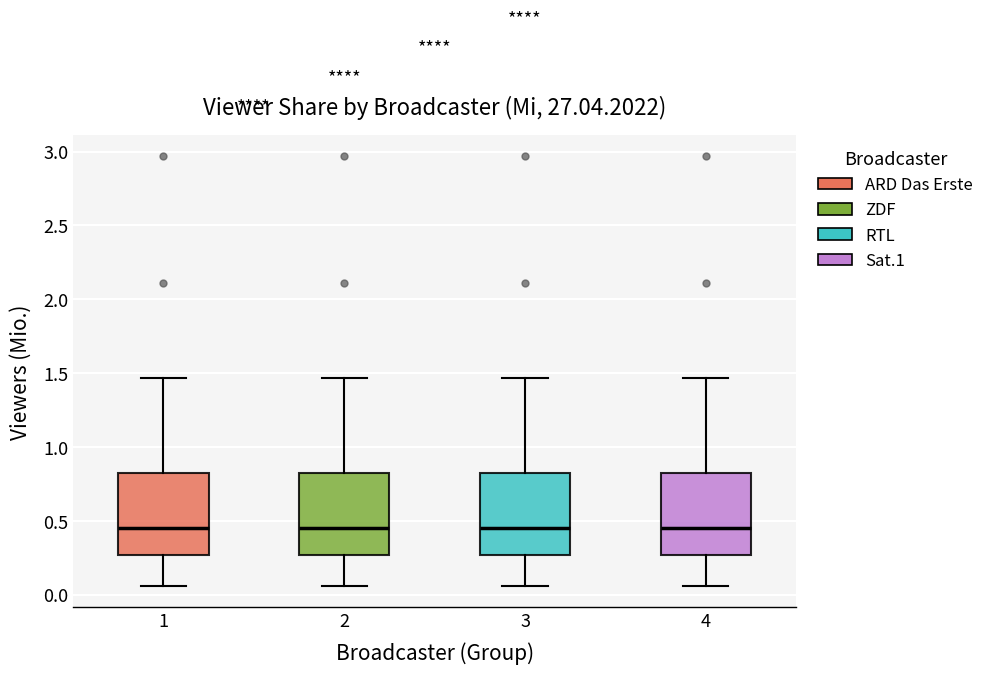

Where does the lower whisker of the box at x = 2 end on the y-axis? The values are not printed on the chart, so give them approximately, as read against the axis.

0.05